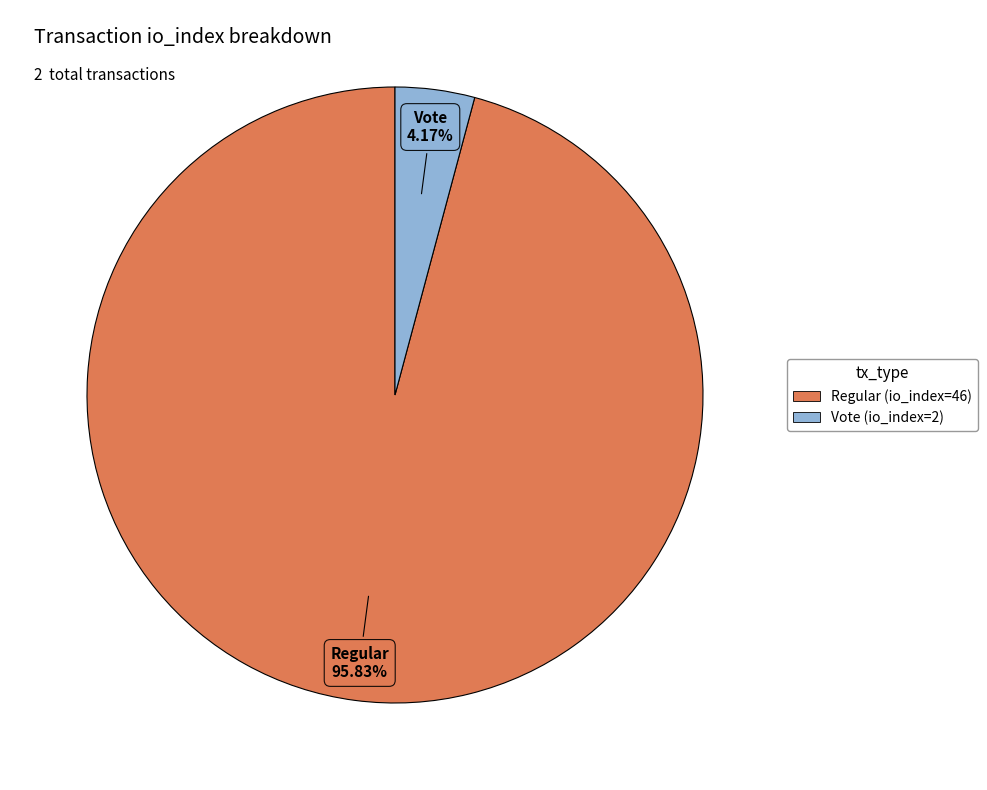

Is the sum of Vote (io_index=2) and Regular (io_index=46) greater than half?

Yes